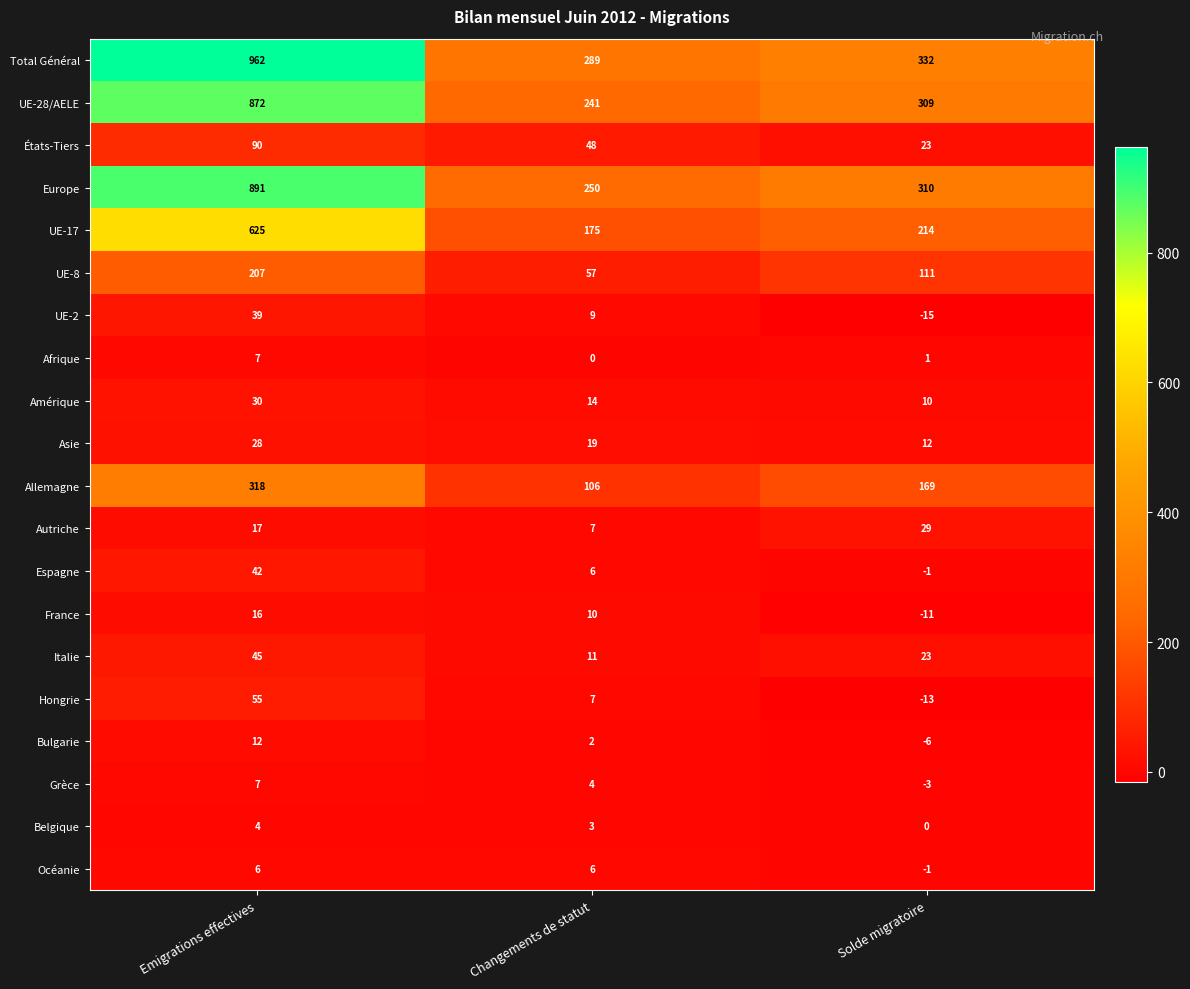

Which series has the largest total across all categories?

Total Général